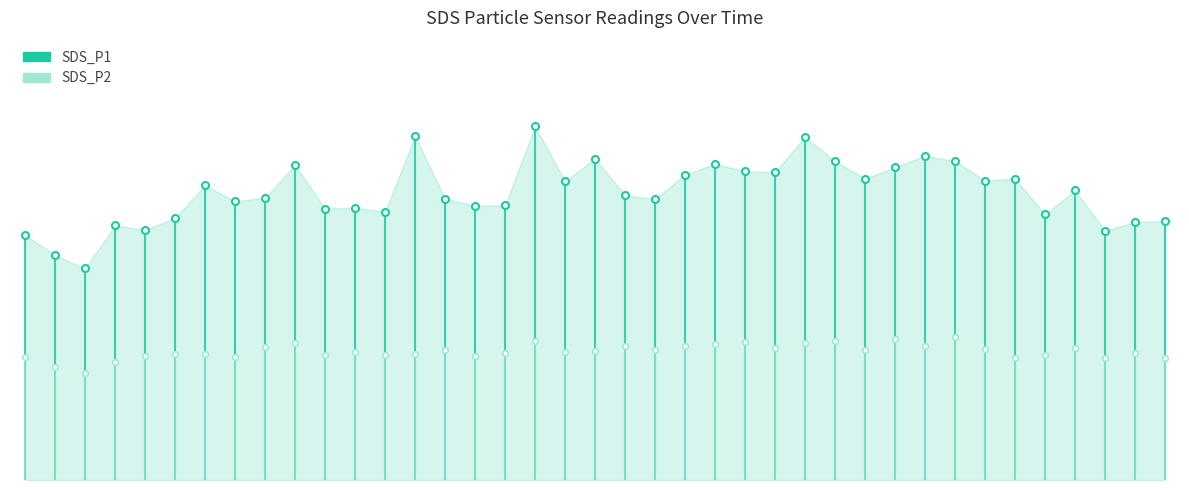

What is the difference between the SDS_P2 values at 0 and −5?

17.4